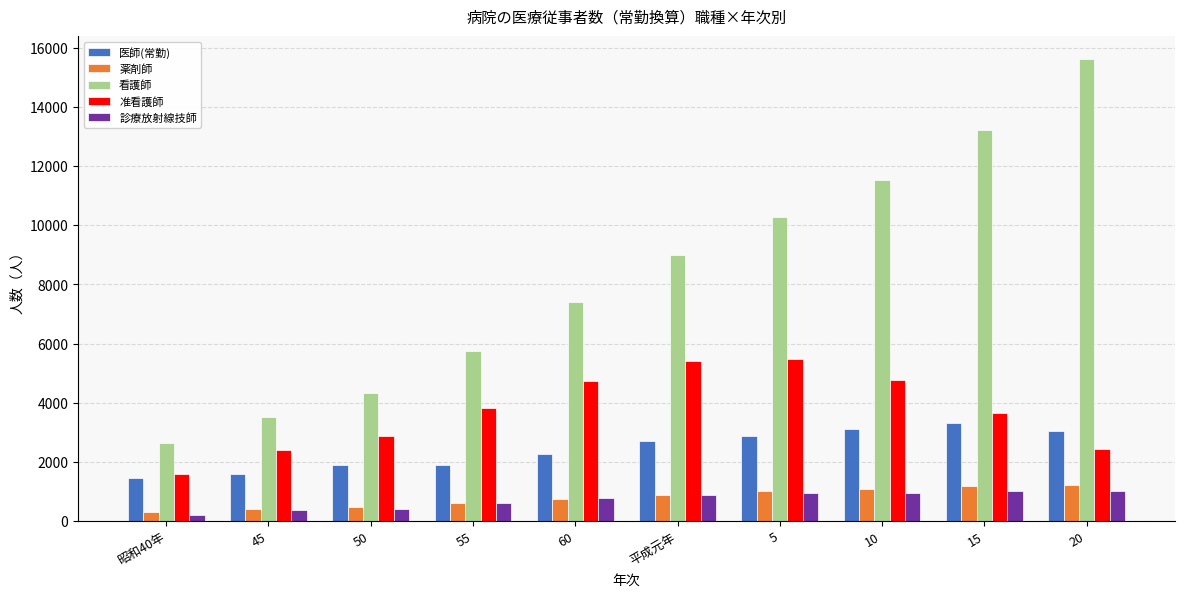

What is the greatest value displayed?

15621